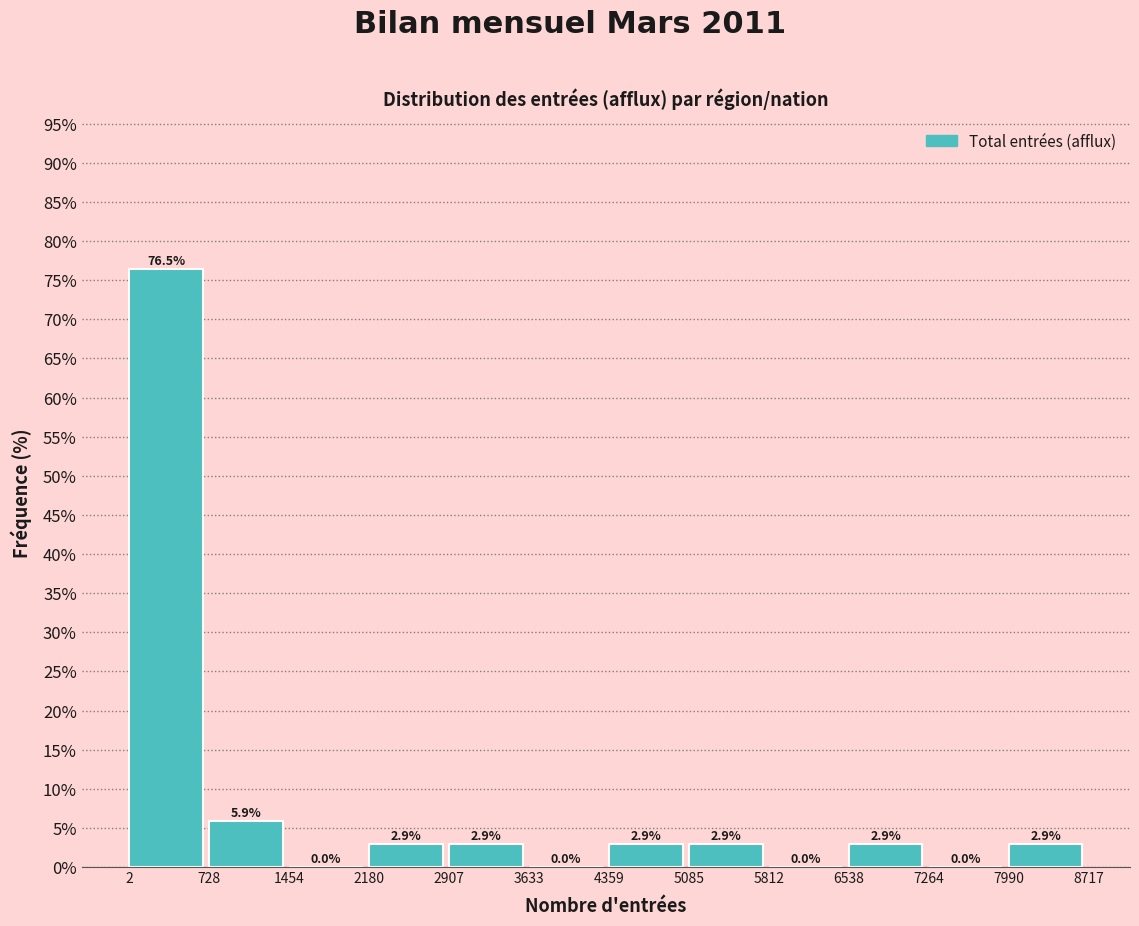

Over which range of the x-axis is the bar tallest?

2 to 728